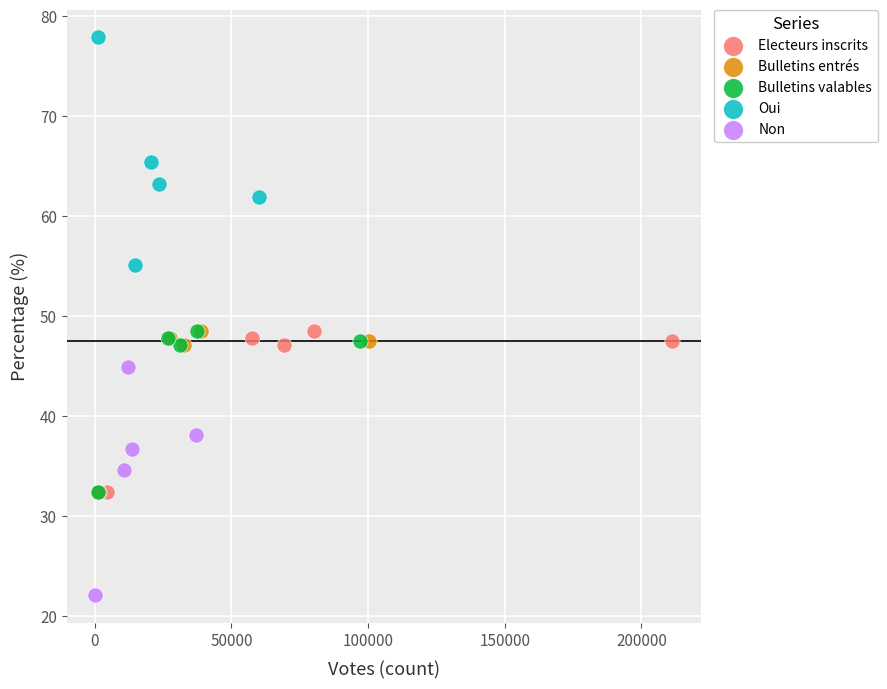

What are all the series names shown in the legend?

Electeurs inscrits, Bulletins entrés, Bulletins valables, Oui, Non